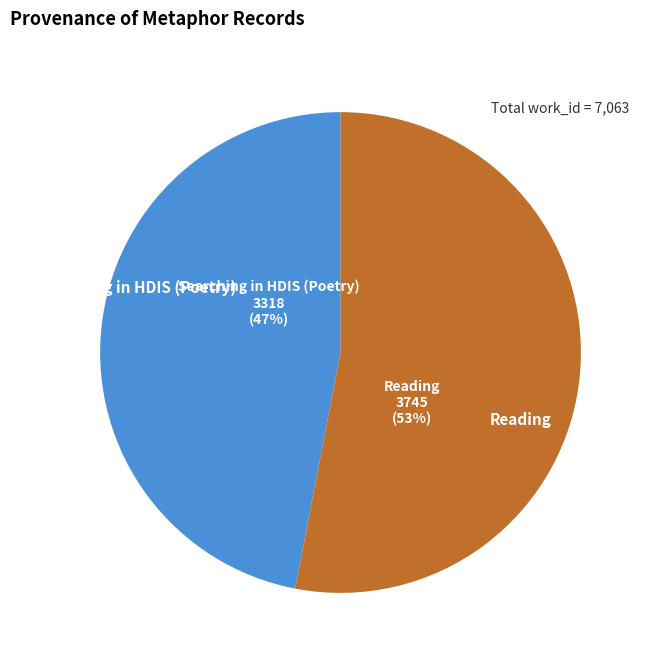

How many slices are in this pie chart?

2